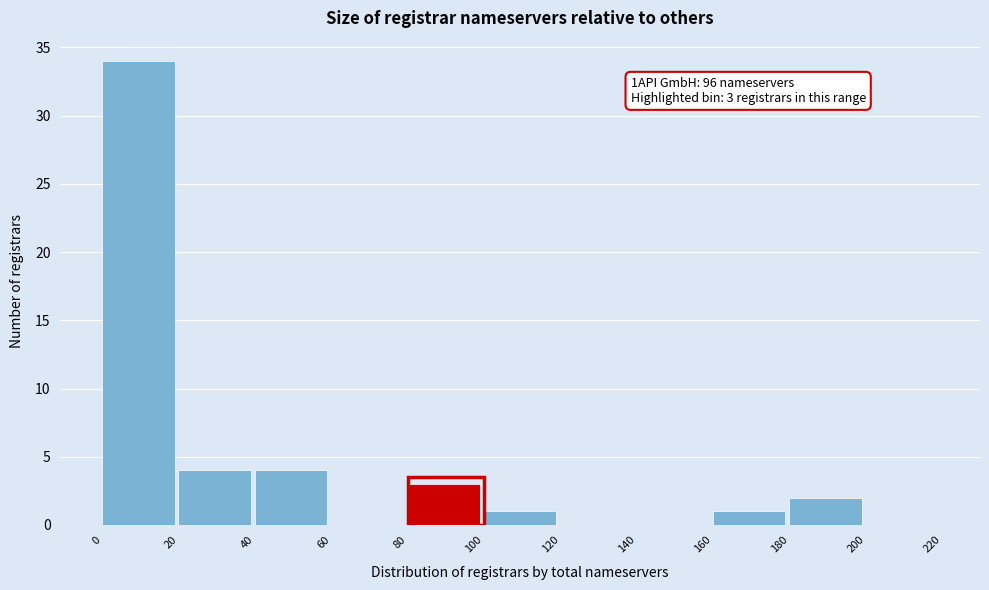

Which range on the x-axis has the tallest bar?

0 to 20